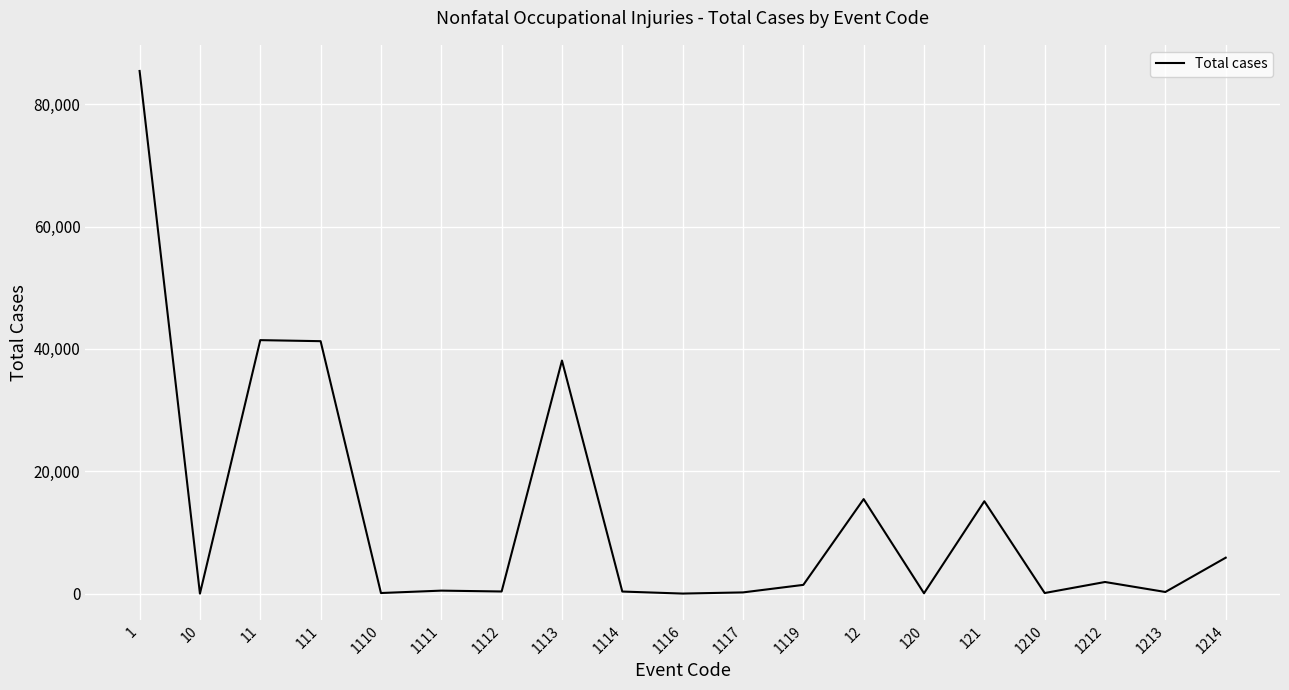

What is the difference between the maximum and minimum values?

85380